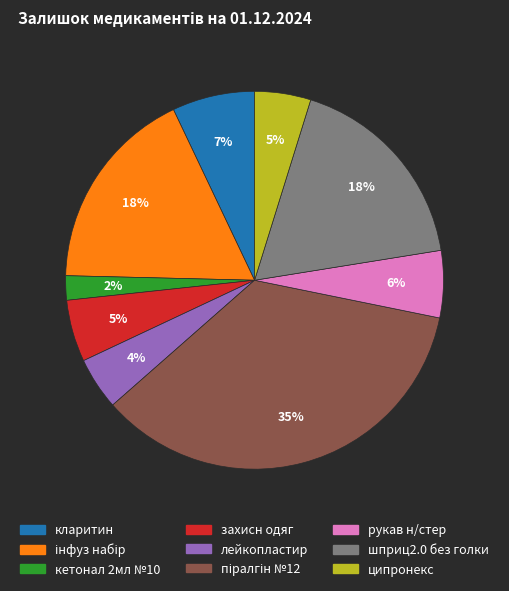

True or false: кларитин accounts for 1% of the total.

False